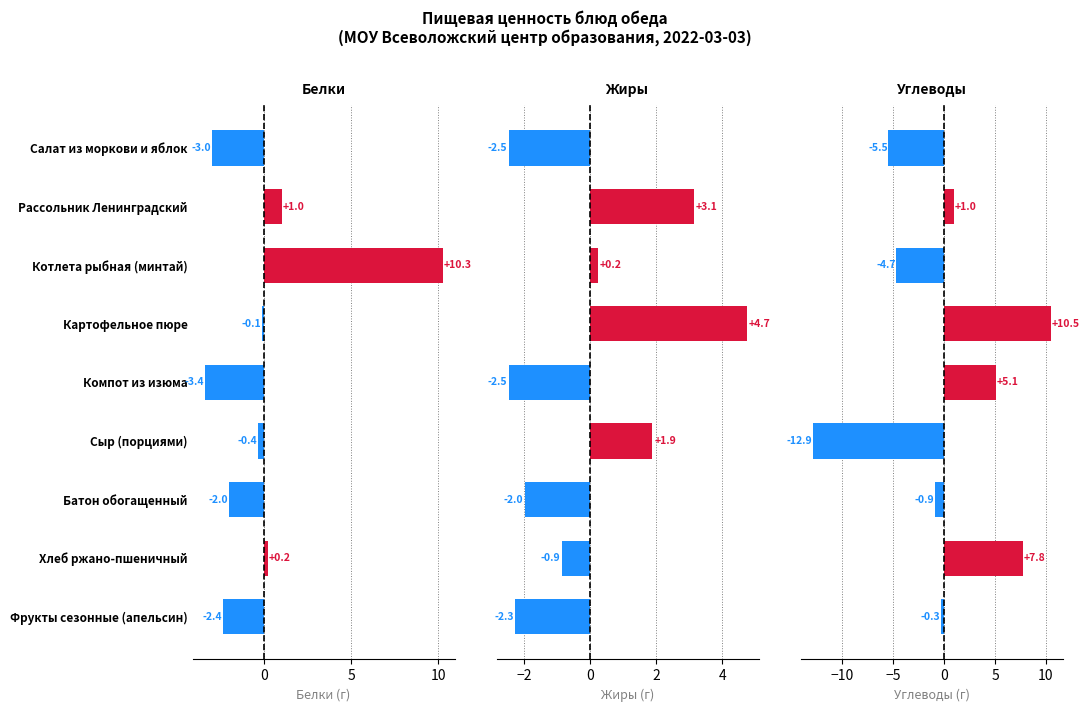

Between Котлета рыбная (минтай) and Батон обогащенный, which is larger?

Котлета рыбная (минтай)